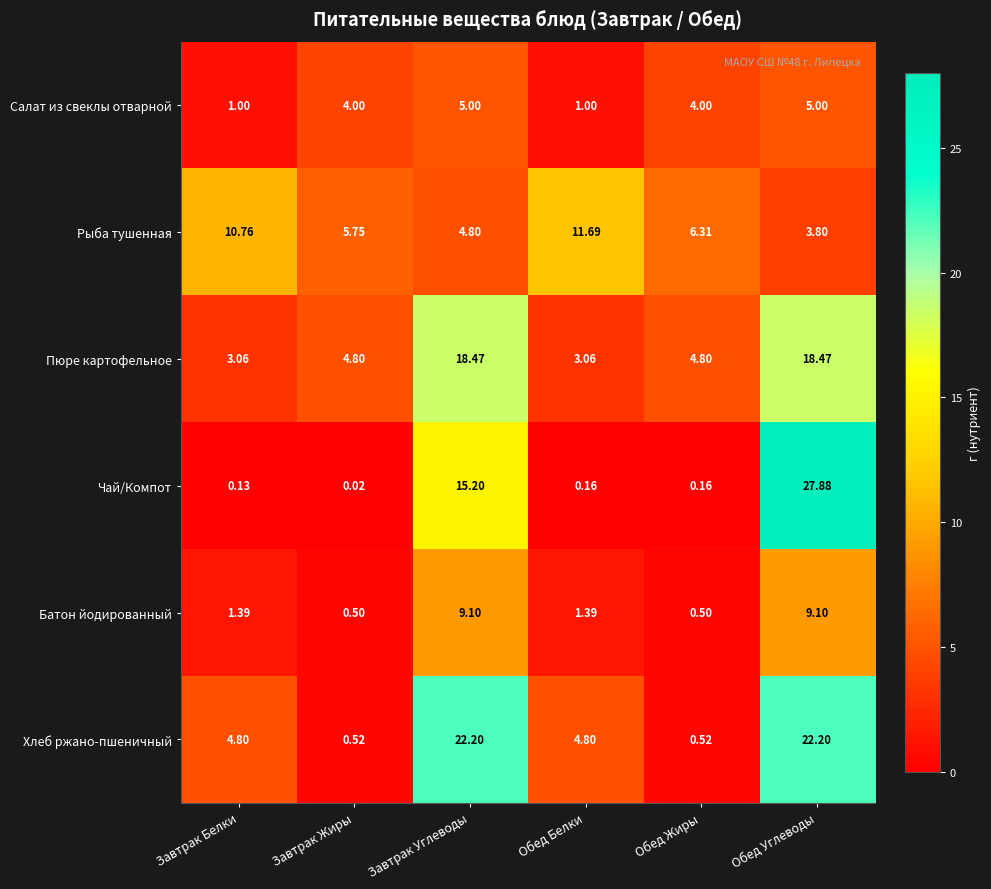

Count the number of data series in this chart.

6